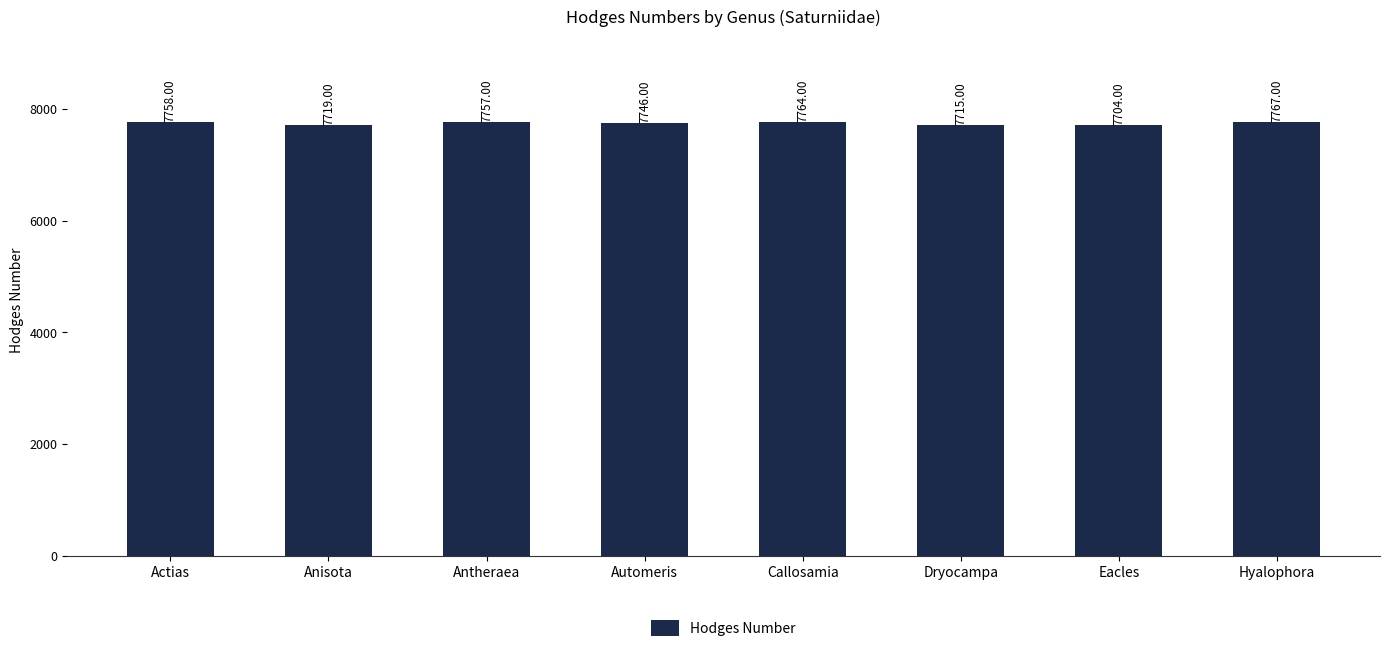

What is the sum of the values at Dryocampa and Automeris?

15461